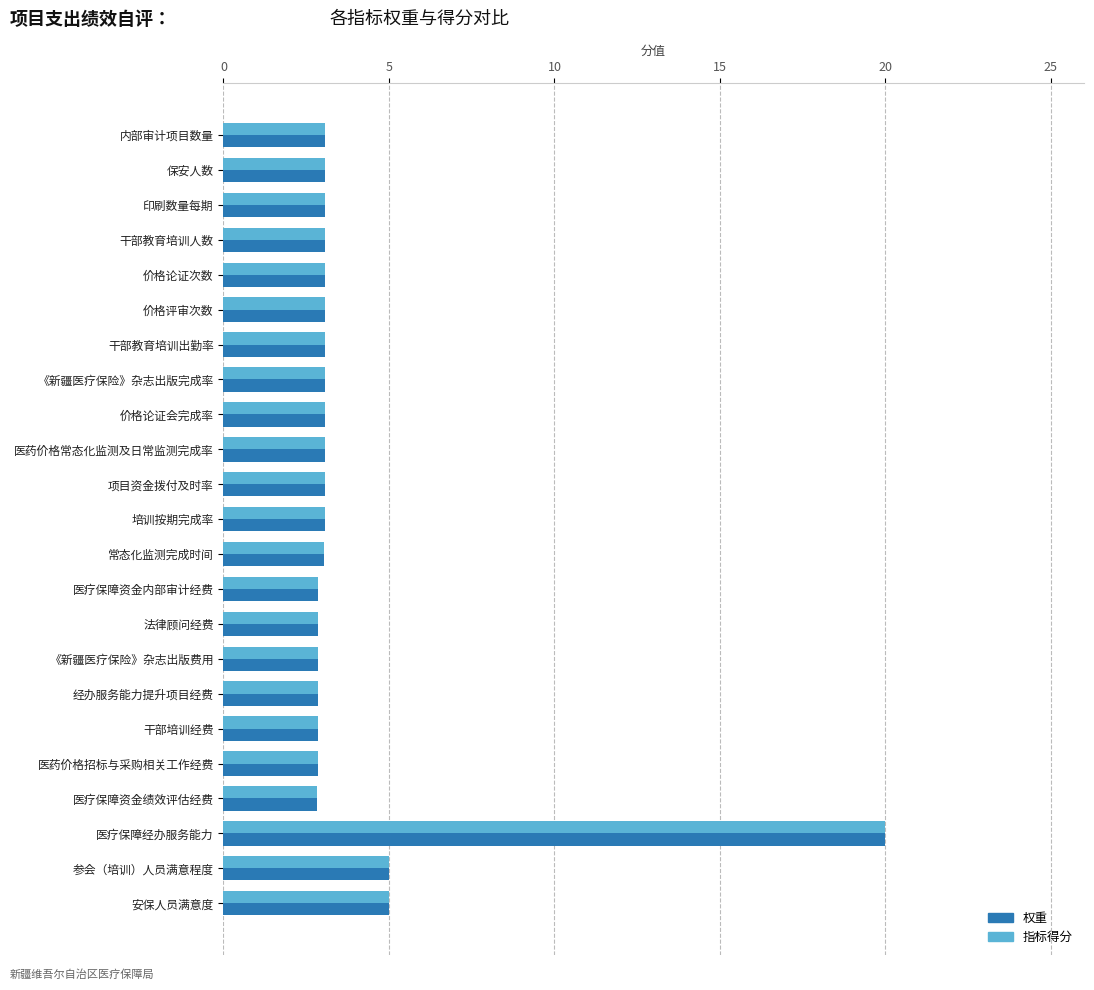

True or false: 指标得分 has a value of 4.3 at 保安人数.

False